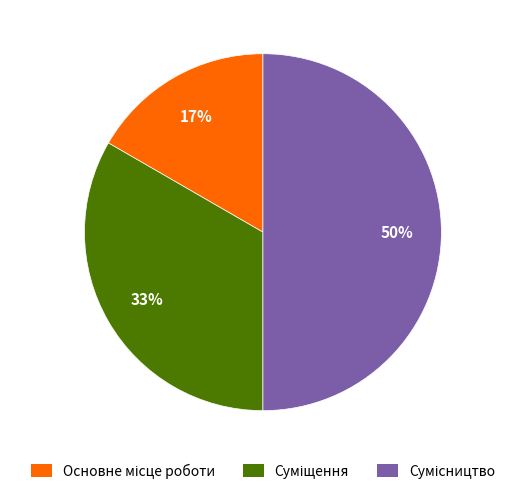

To the nearest percent, what is the difference between the largest and smallest slice percentages?

33%